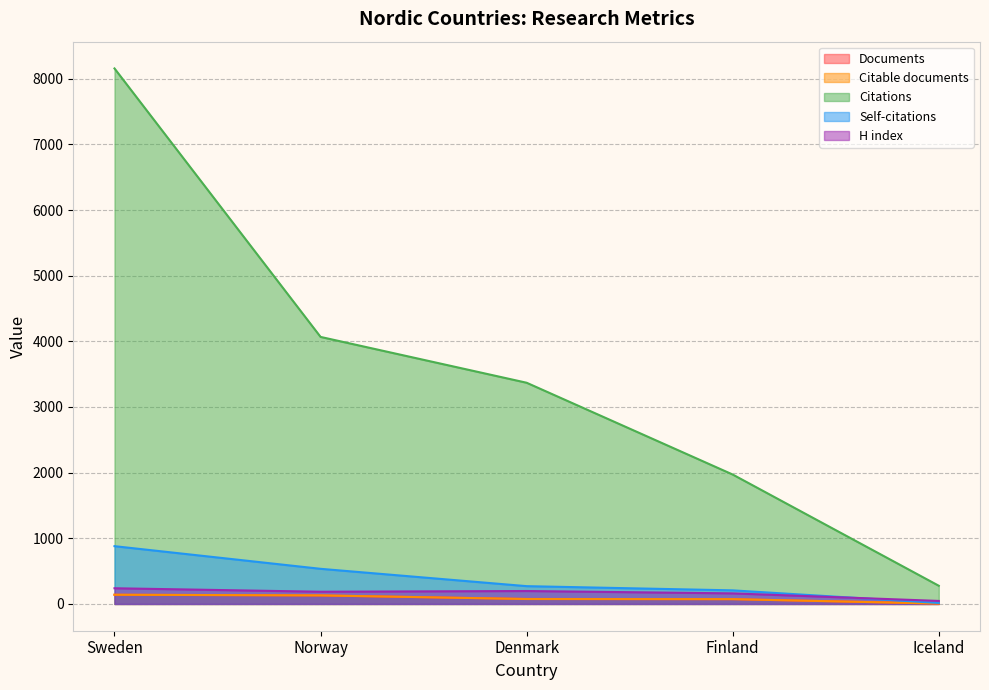

At which category is the sum across all series the highest?

Sweden